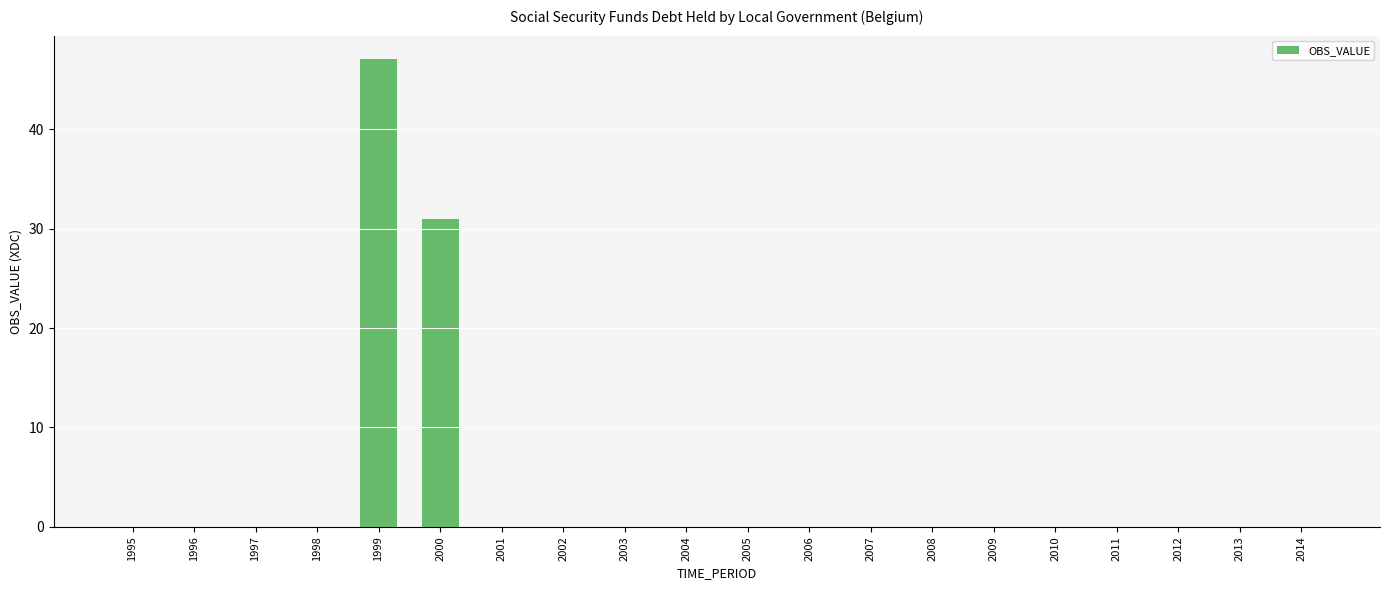

What is the sum of all values?

78.1